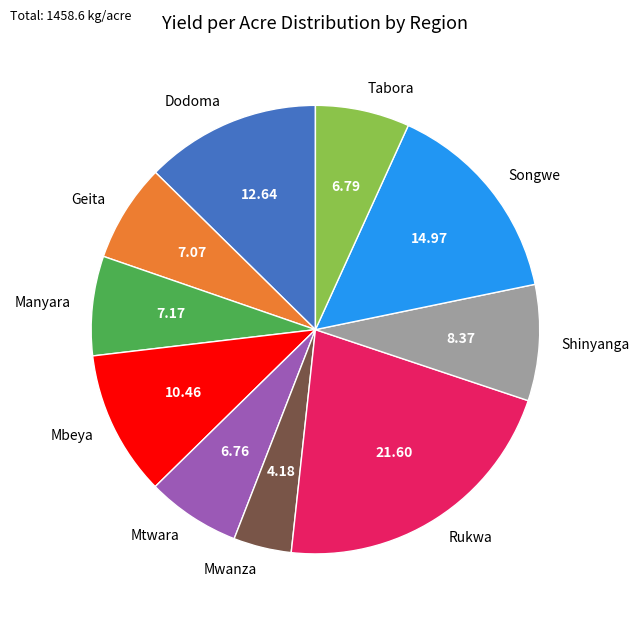

Is the sum of Mbeya and Geita greater than half?

No